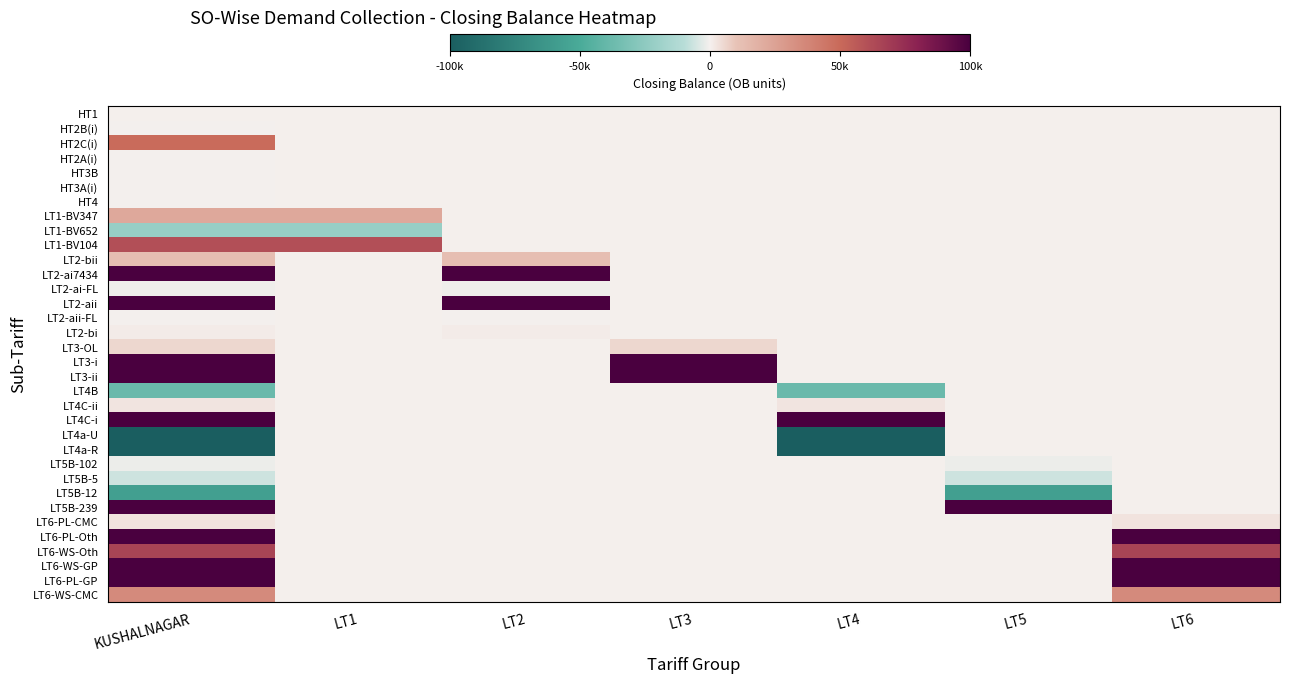

What is the difference between the highest and lowest values at KUSHALNAGAR?

8910389.0